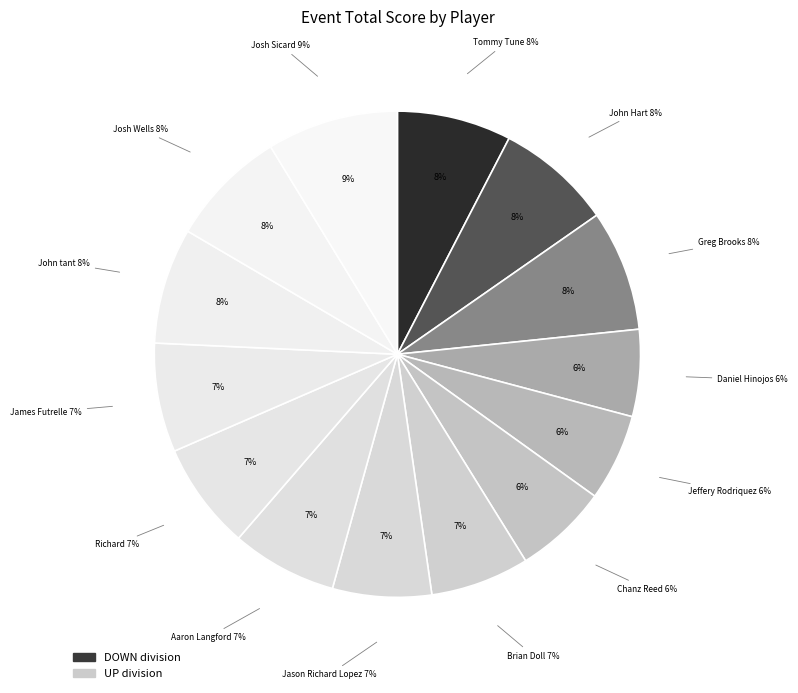

How many slices are in this pie chart?

14